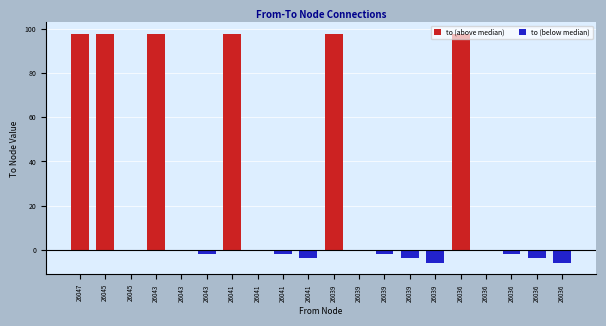

Rank the series by their average value, from highest to lowest.

to (above median), to (below median)